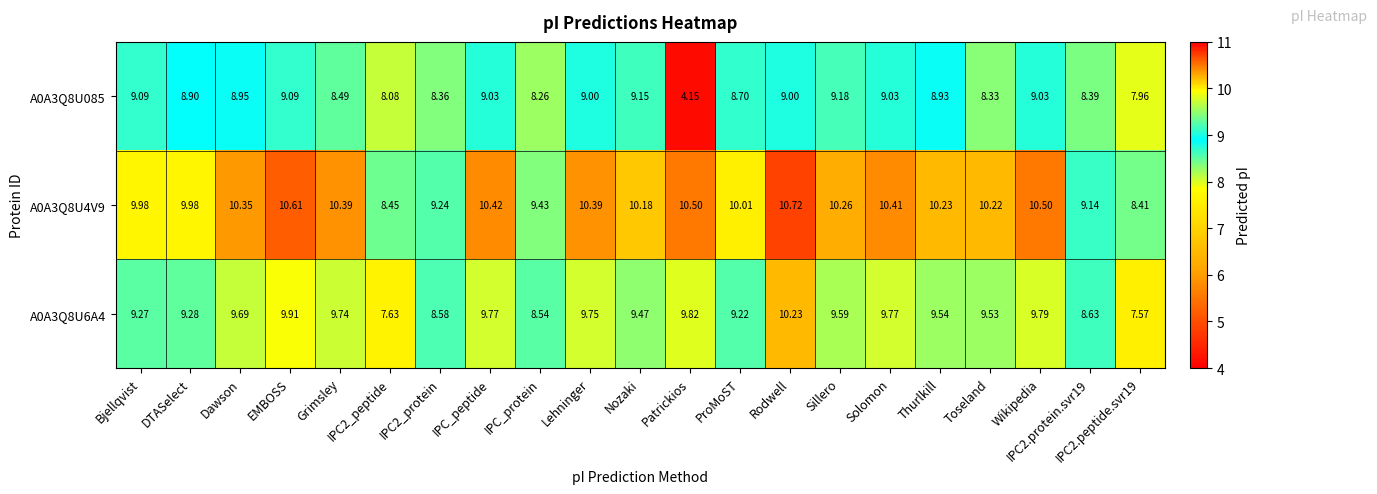

Is the value of A0A3Q8U4V9 at Thurlkill greater than the value of A0A3Q8U085 at Patrickios?

Yes